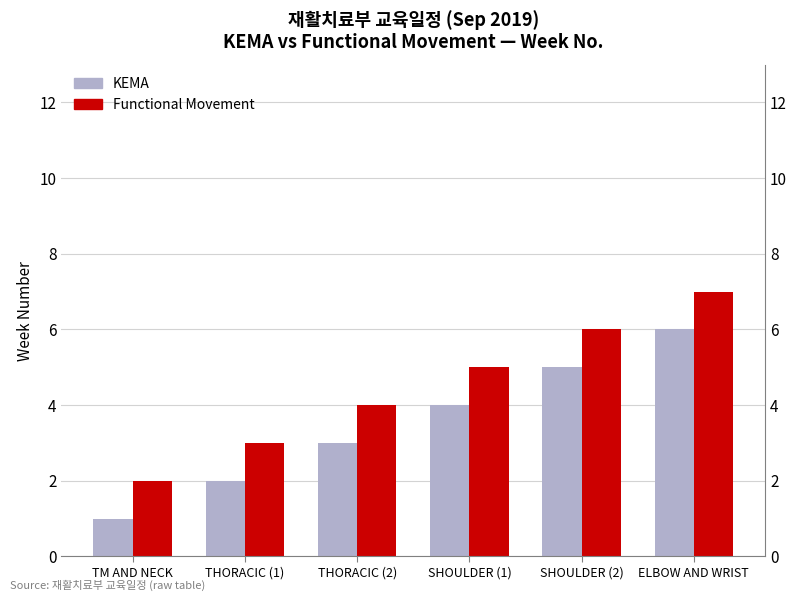

Are the bars horizontal?

No